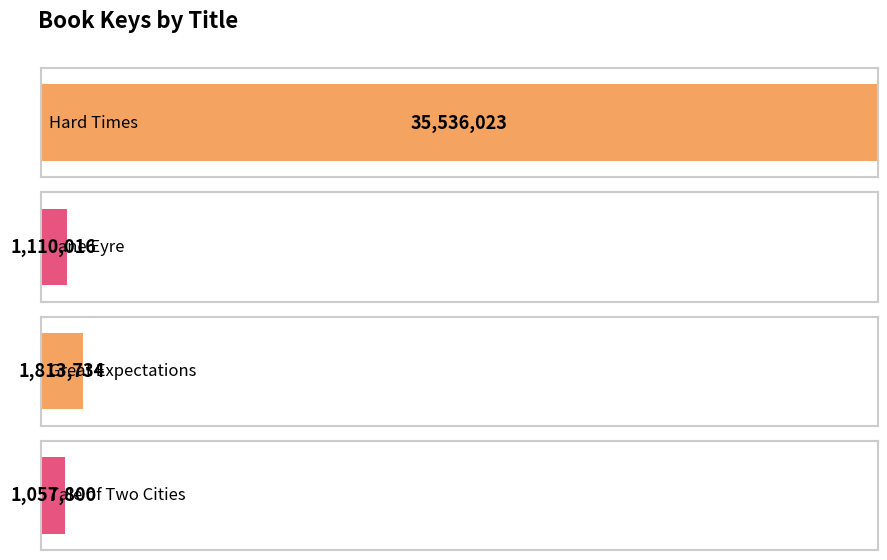

What is the greatest value displayed?

35536023